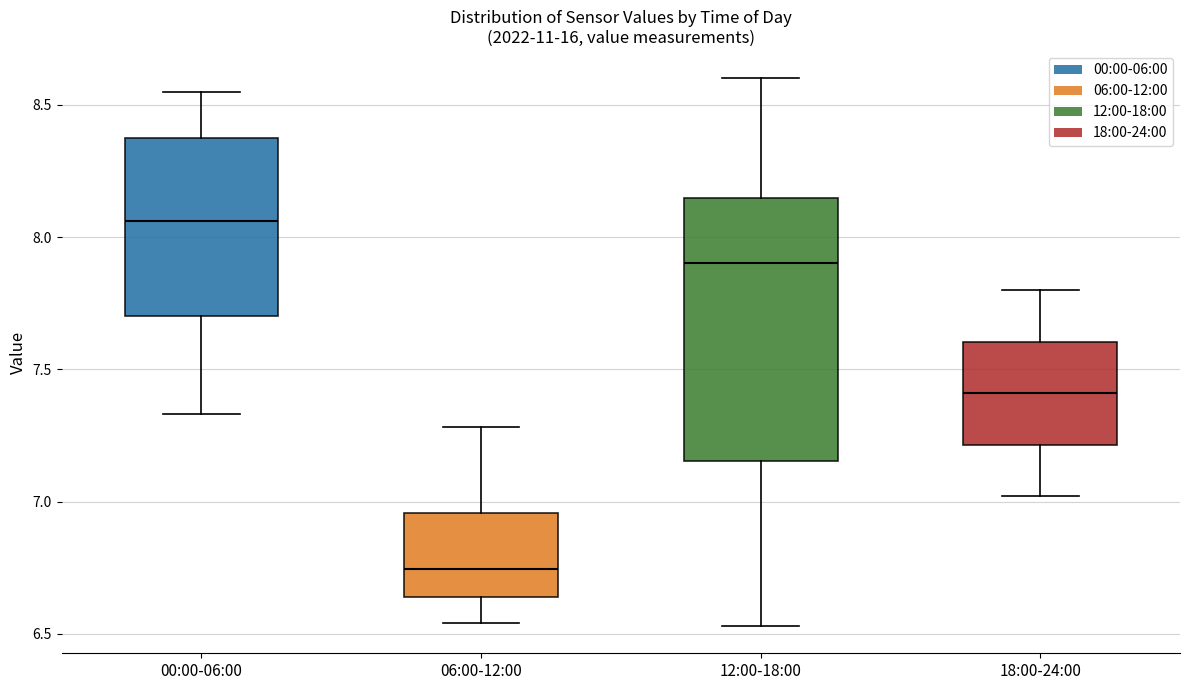

Where does the lower whisker of the box for 00:00-06:00 end on the y-axis? The values are not printed on the chart, so give them approximately, as read against the axis.

7.35